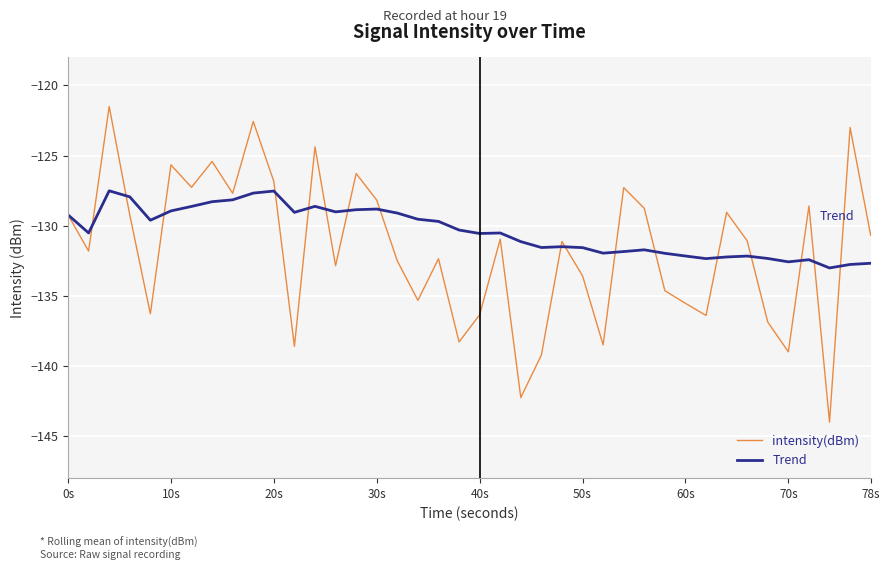

What is the smallest value displayed?

-144.0